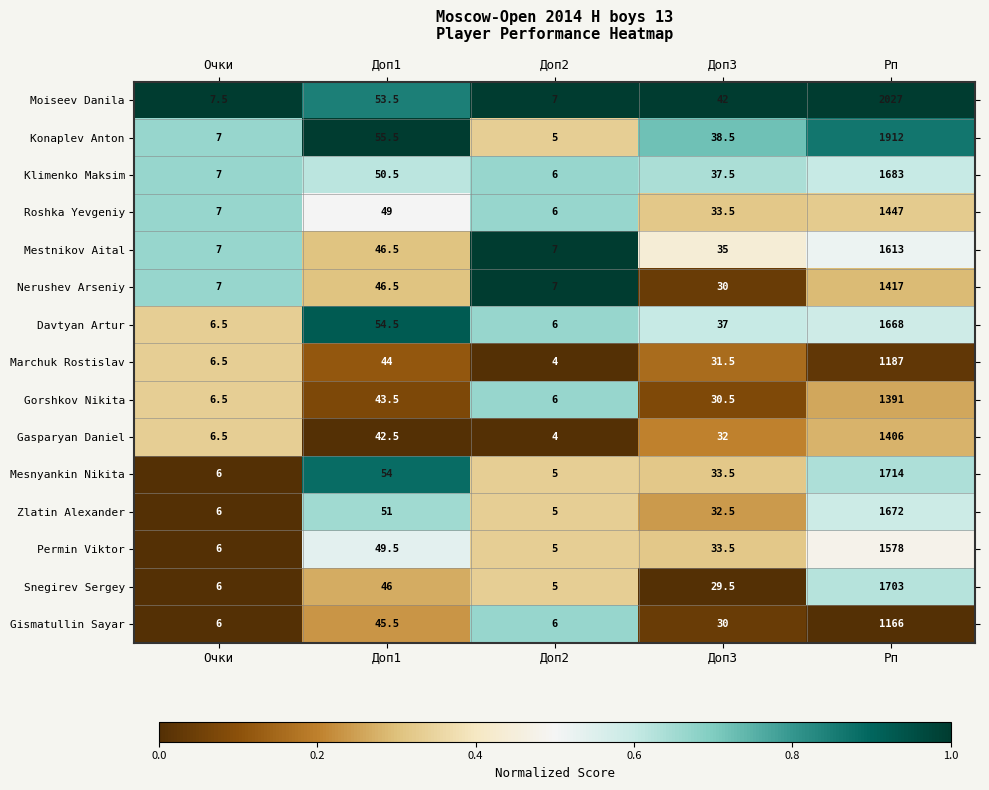

What is the spread (max minus min) of values at Очки?

1.5